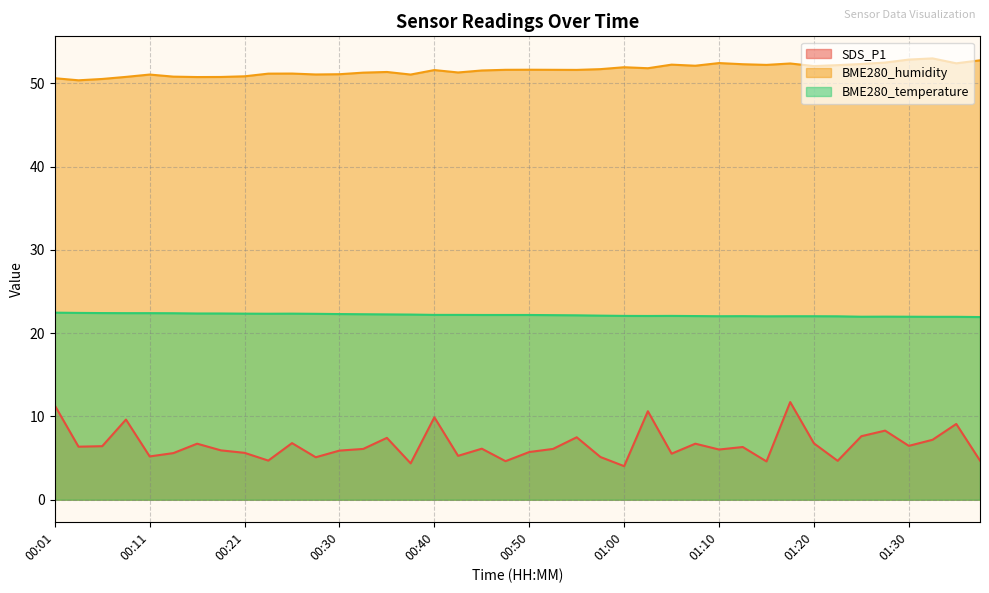

The value of BME280_humidity at 01:20 is 33.9. True or false?

False